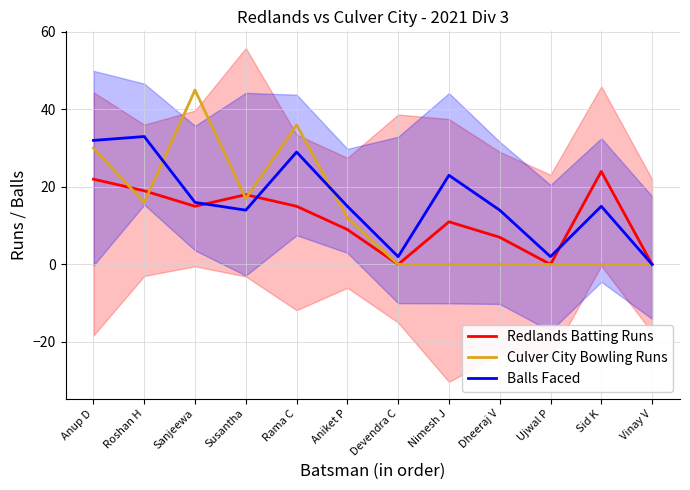

How many series are shown in this chart?

3